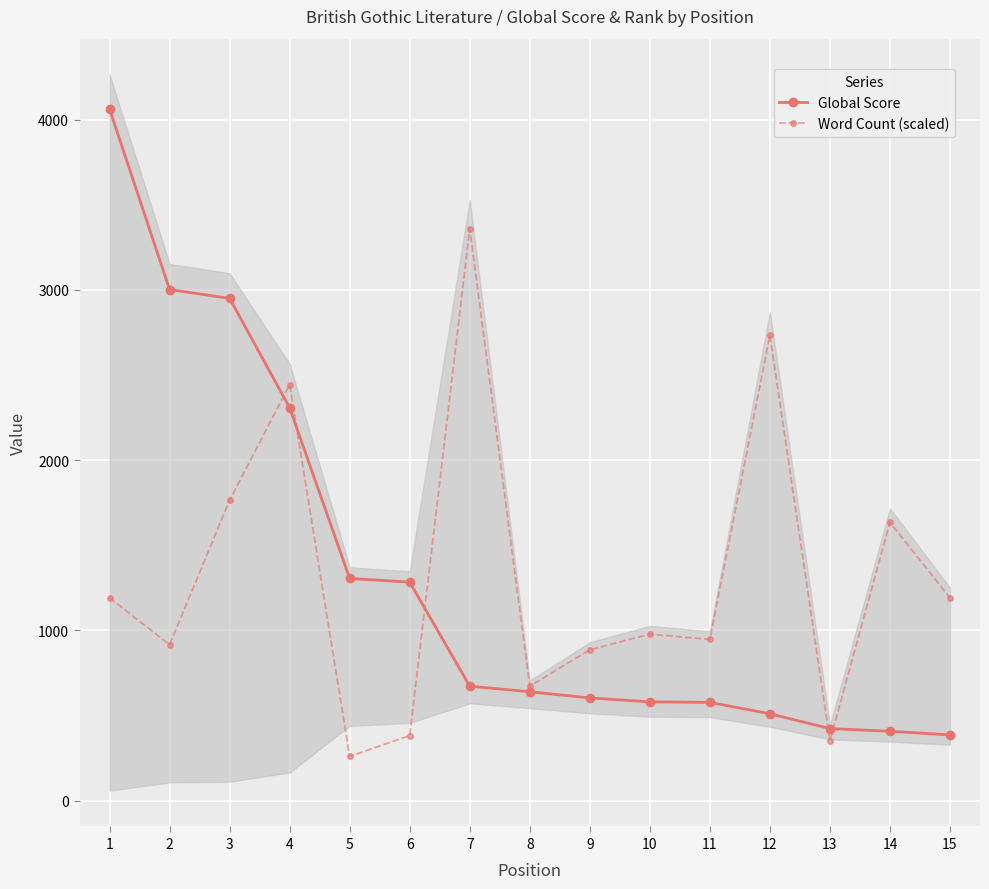

How many values in the Word Count (scaled) series are below 977?

7